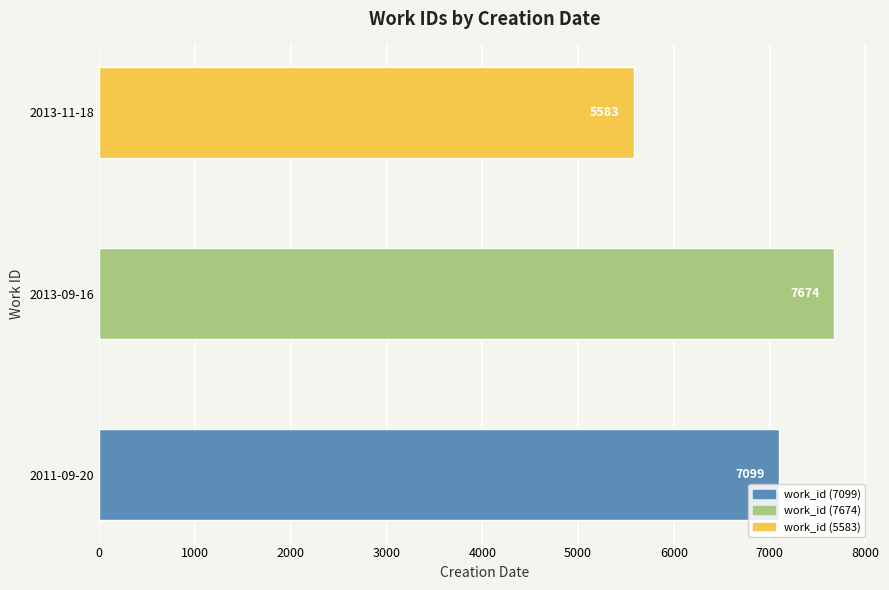

Which category has the highest value across all series?

2013-09-16